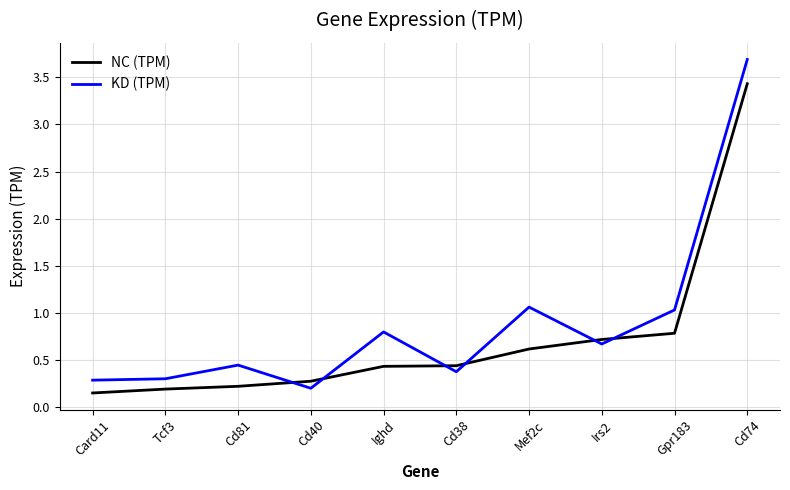

Does the chart have visible grid lines?

Yes